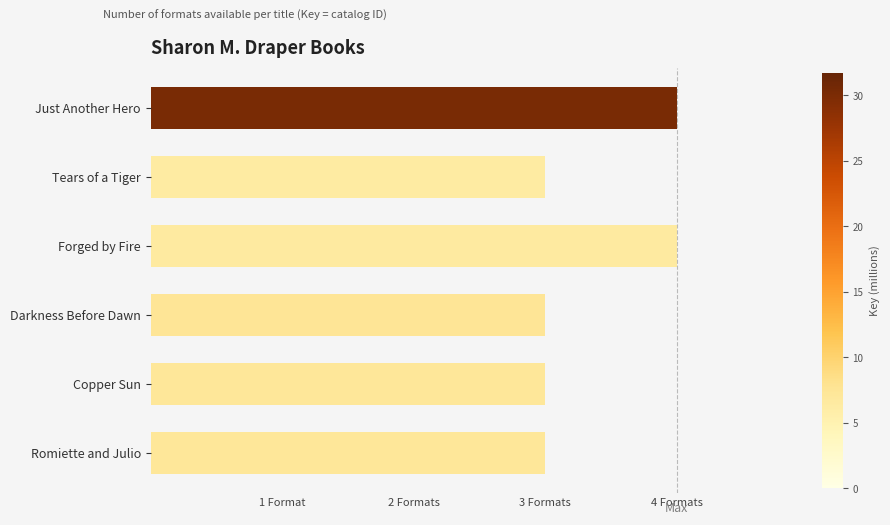

Are the bars horizontal?

Yes